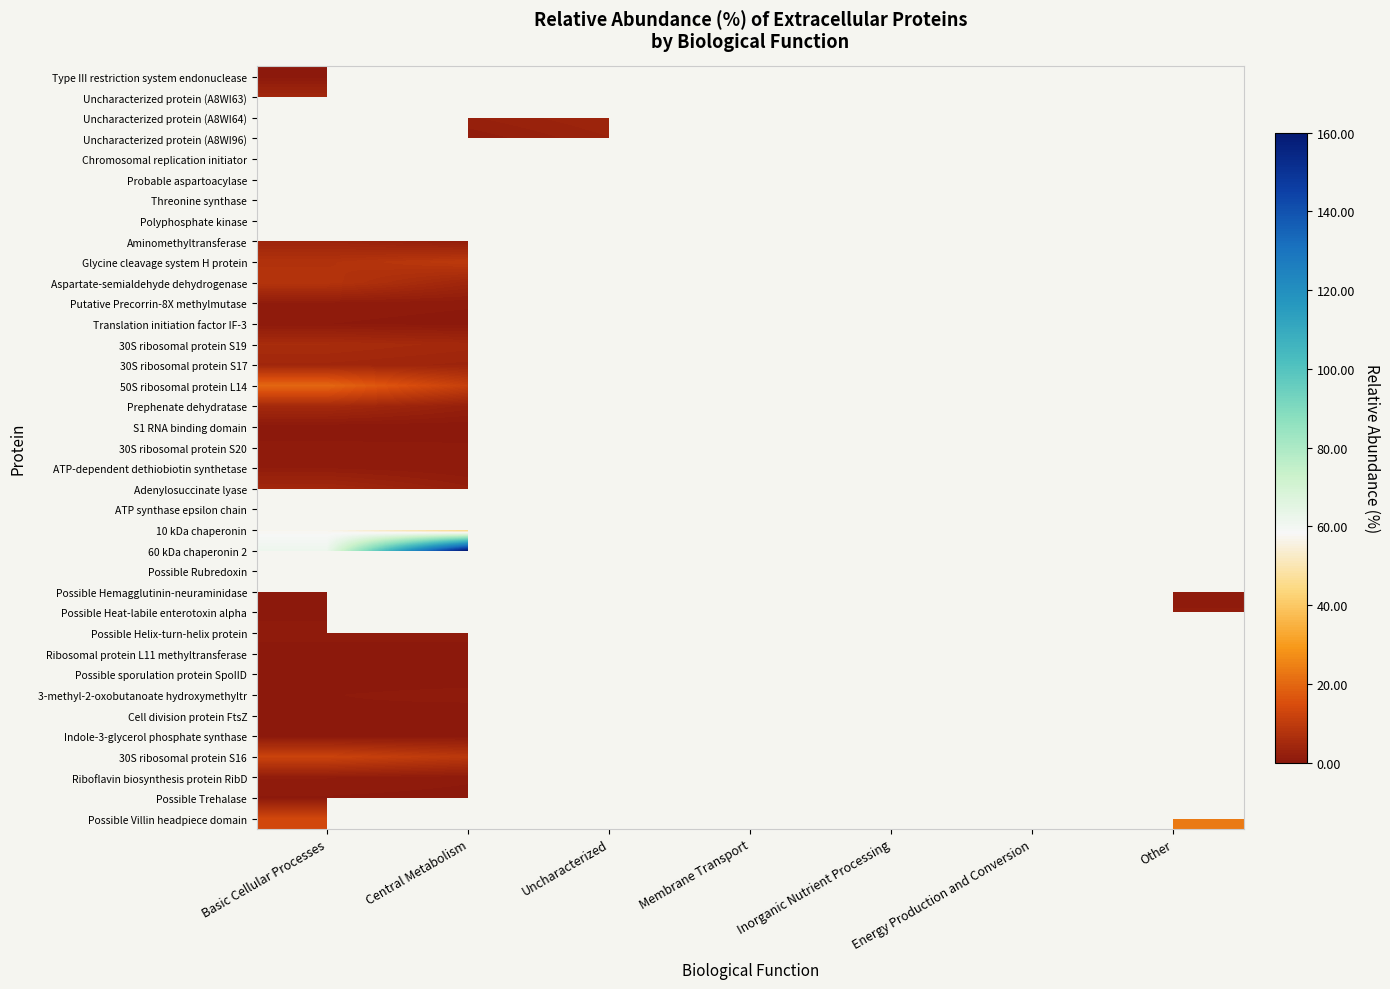

Rank the series at Membrane Transport from lowest to highest value.

Type III restriction system endonuclease, Uncharacterized protein (A8WI63), Uncharacterized protein (A8WI64), Uncharacterized protein (A8WI96), Chromosomal replication initiator, Probable aspartoacylase, Threonine synthase, Polyphosphate kinase, Aminomethyltransferase, Glycine cleavage system H protein, Aspartate-semialdehyde dehydrogenase, Putative Precorrin-8X methylmutase, Translation initiation factor IF-3, 30S ribosomal protein S19, 30S ribosomal protein S17, 50S ribosomal protein L14, Prephenate dehydratase, S1 RNA binding domain, 30S ribosomal protein S20, ATP-dependent dethiobiotin synthetase, Adenylosuccinate lyase, ATP synthase epsilon chain, 10 kDa chaperonin, 60 kDa chaperonin 2, Possible Rubredoxin, Possible Hemagglutinin-neuraminidase, Possible Heat-labile enterotoxin alpha, Possible Helix-turn-helix protein, Ribosomal protein L11 methyltransferase, Possible sporulation protein SpoIID, 3-methyl-2-oxobutanoate hydroxymethyltr, Cell division protein FtsZ, Indole-3-glycerol phosphate synthase, 30S ribosomal protein S16, Riboflavin biosynthesis protein RibD, Possible Trehalase, Possible Villin headpiece domain